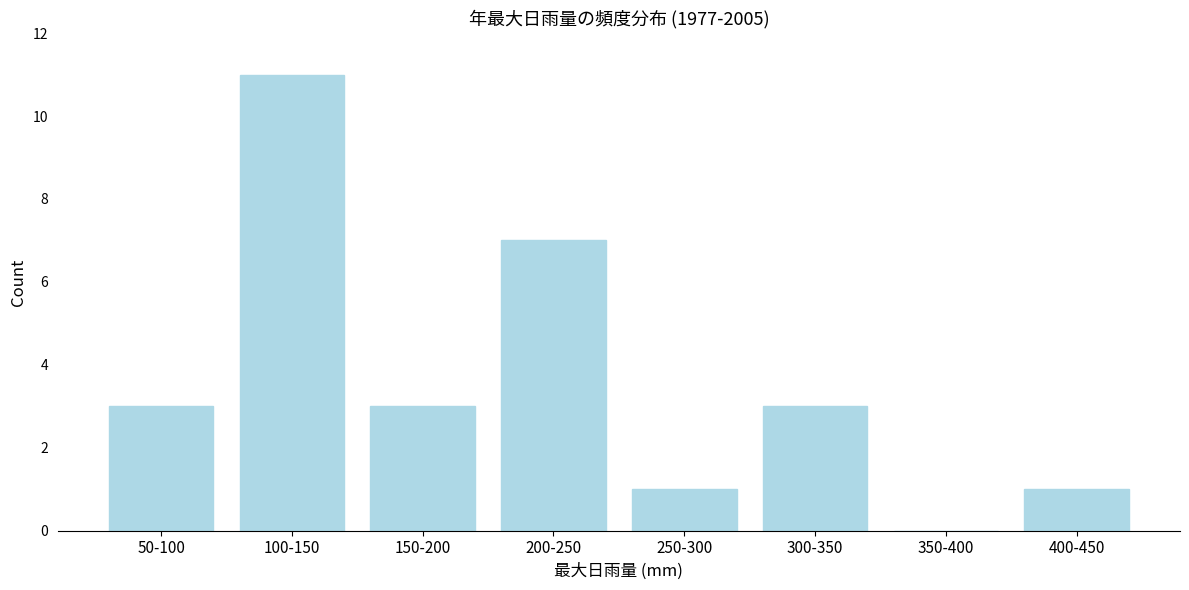

Reading right to left, list all the values displayed in this chart.

400-450=1	350-400=0	300-350=3	250-300=1	200-250=7	150-200=3	100-150=11	50-100=3